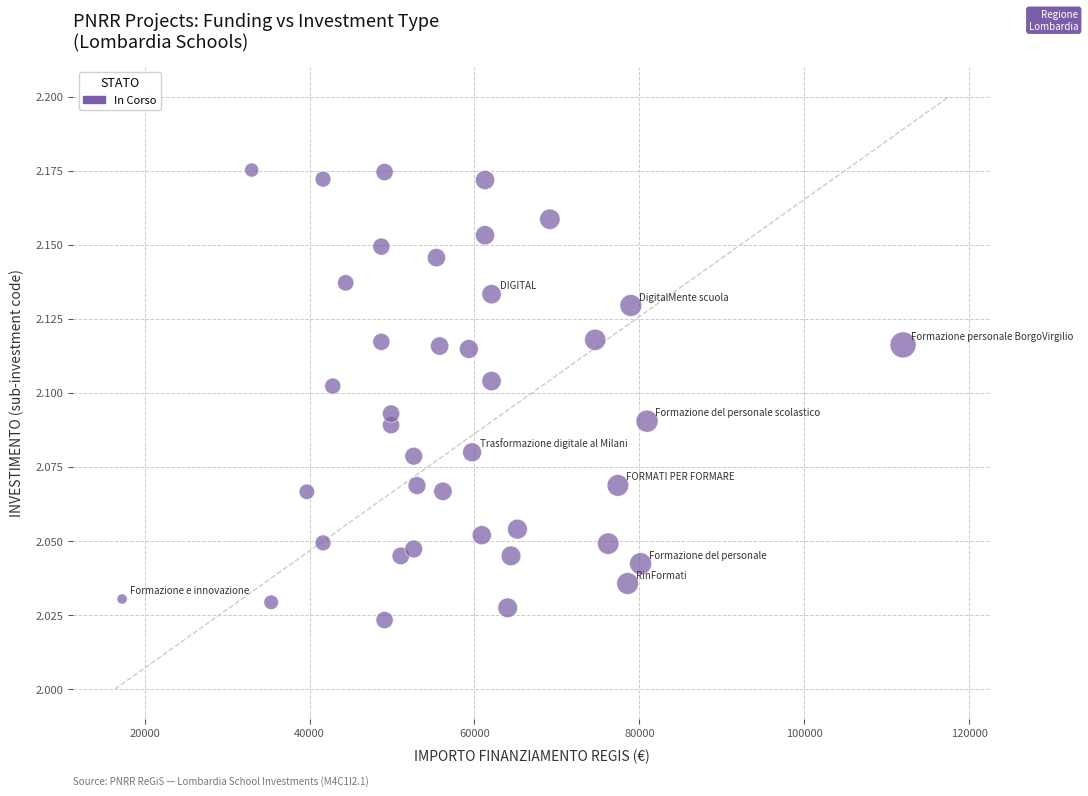

What is the range of X values (max minus min)?

94665.7